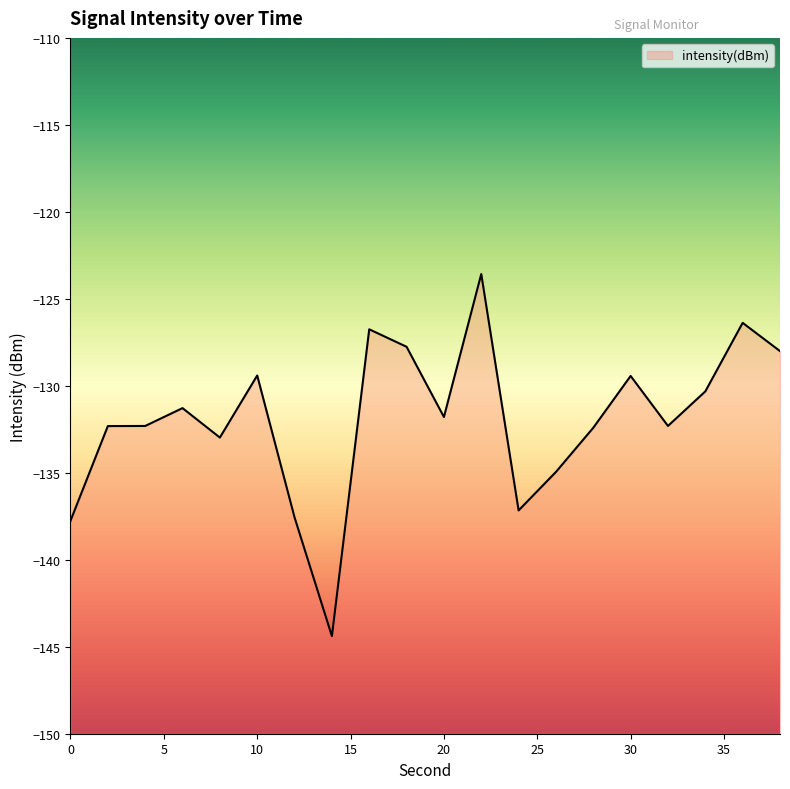

Where is the data nearest to the value -133?

8